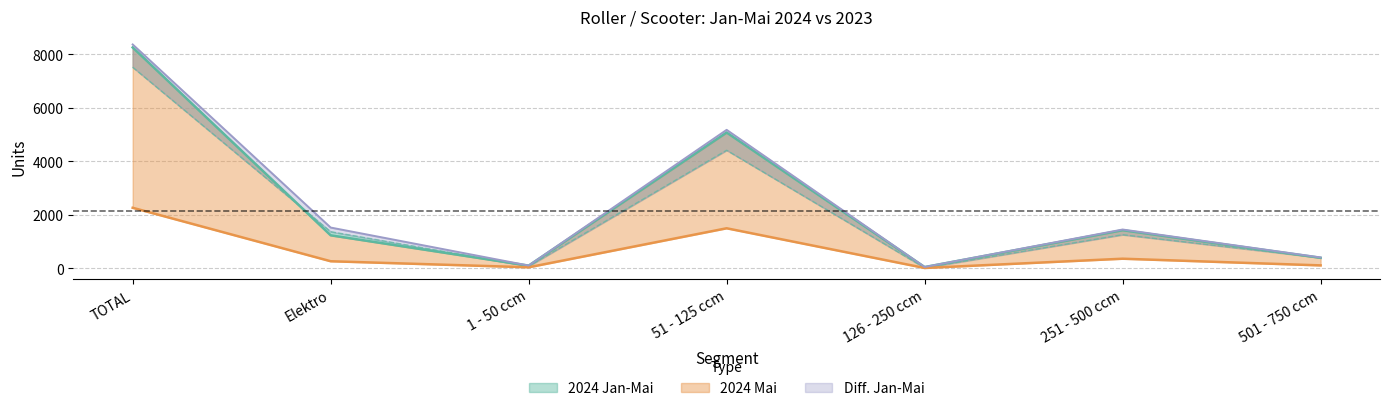

Which has a higher value, TOTAL or Elektro?

TOTAL